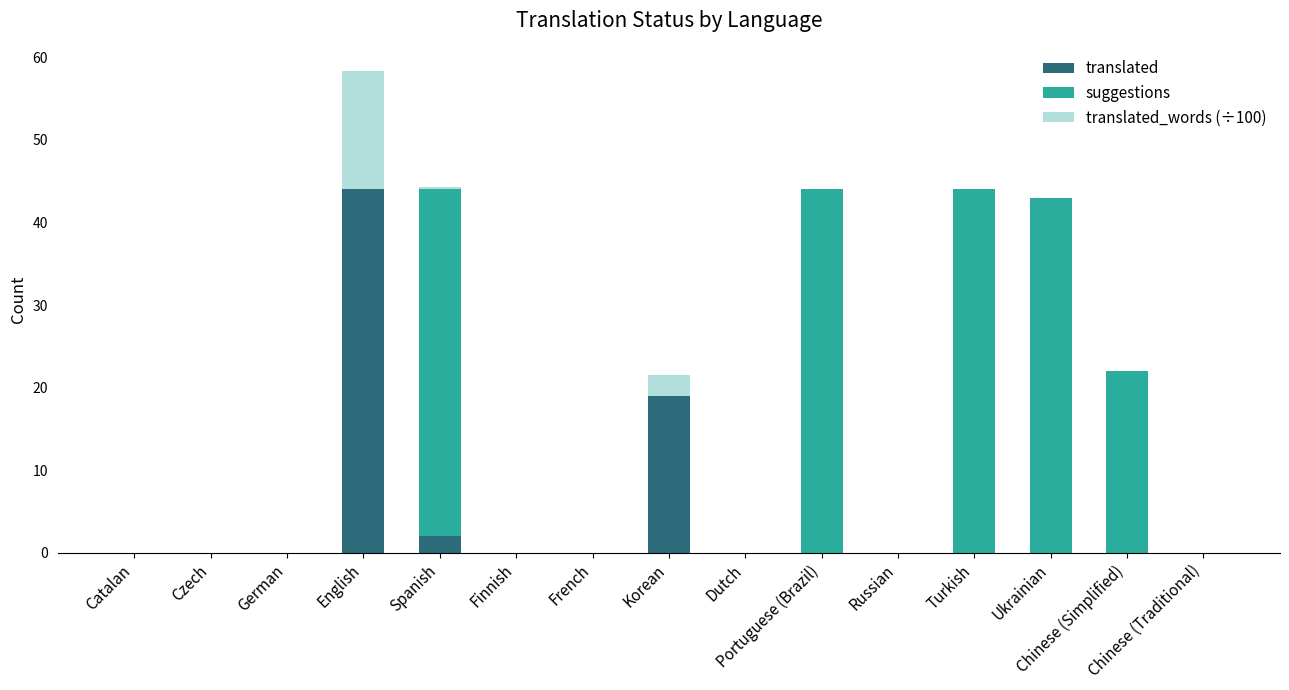

What is the highest value of the translated series?

44.0